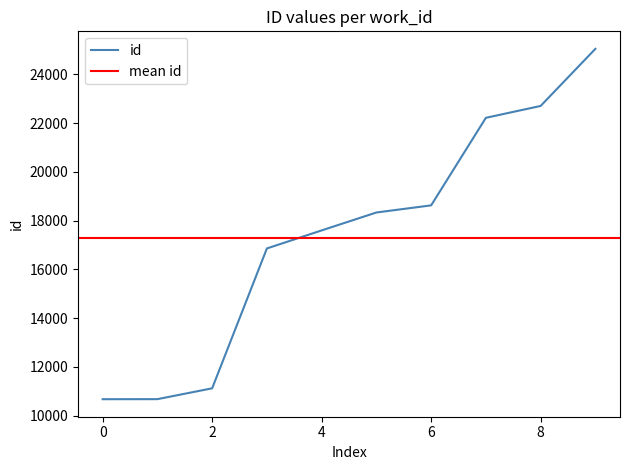

What is the minimum value shown in the chart?

10678